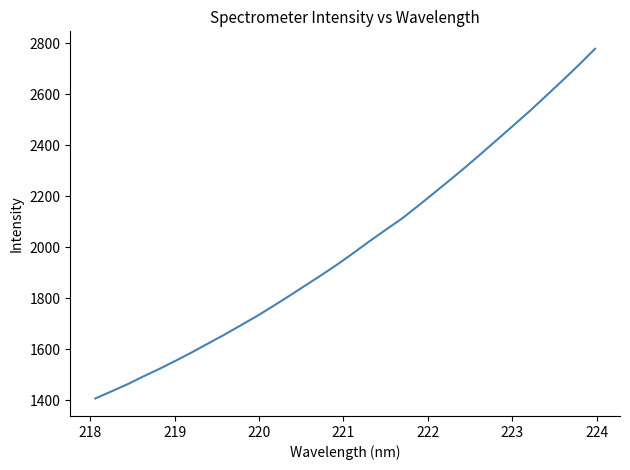

What is the minimum value shown in the chart?

1406.0